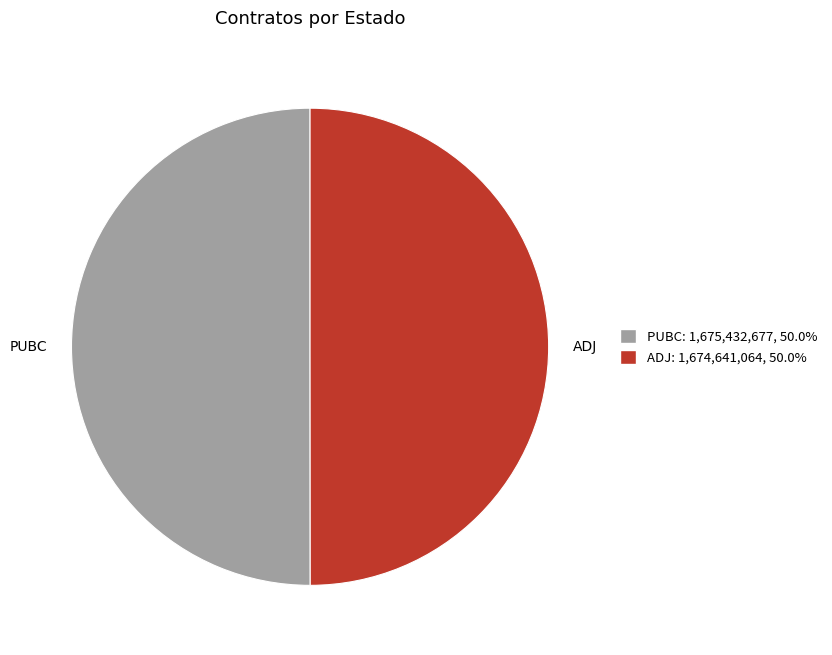

Count the number of slices in the pie.

2